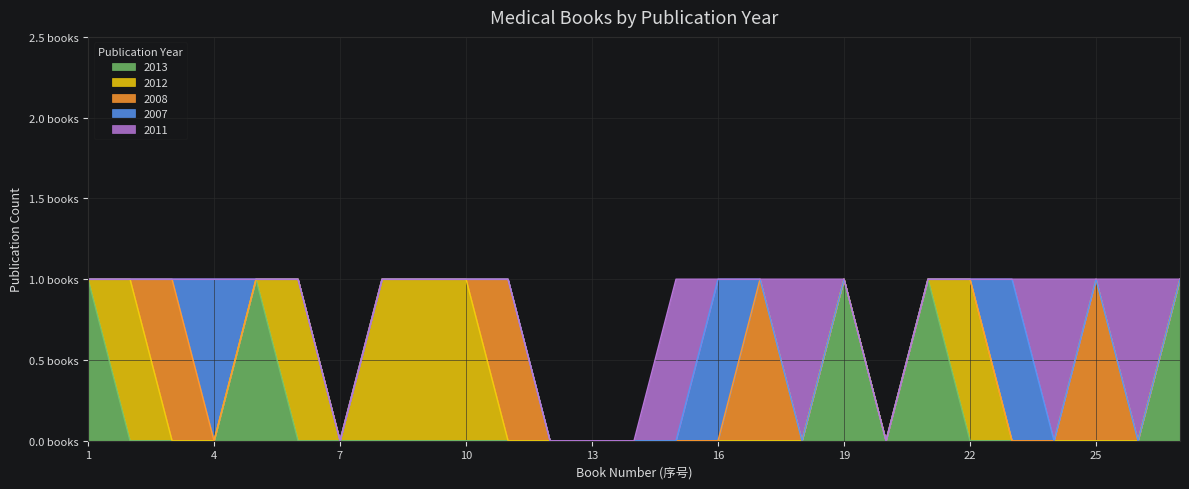

True or false: 2011 and 2012 intersect in this chart.

False